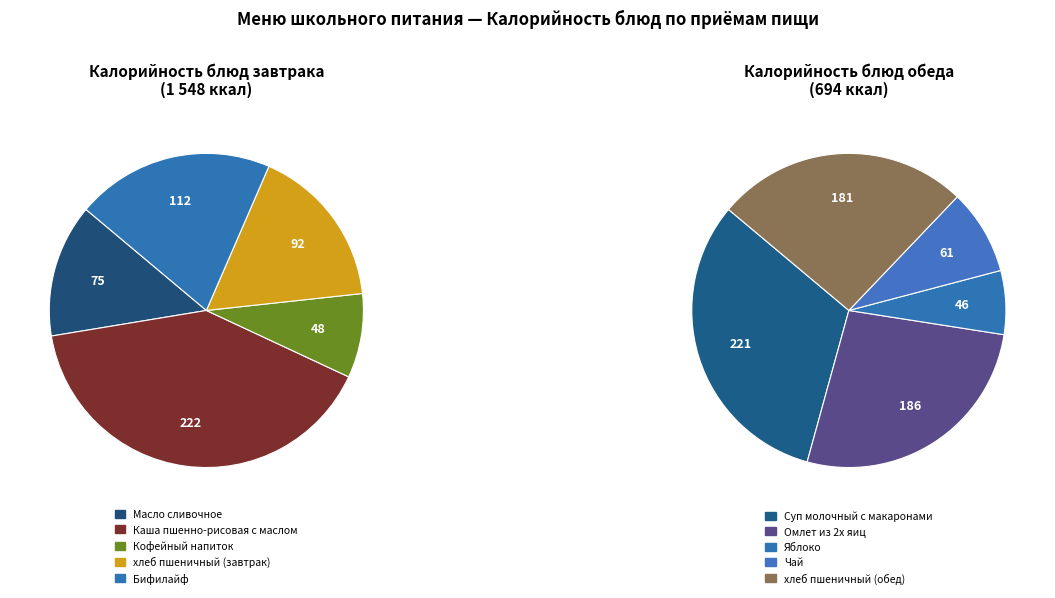

Count the number of slices in the pie.

10